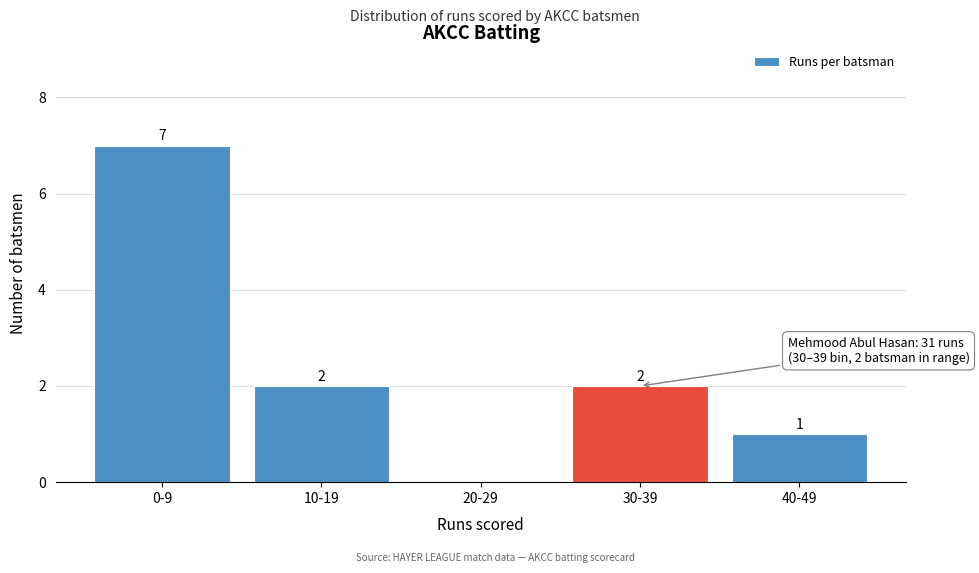

Reading left to right, what are all the values shown in this chart?

0-9=7	10-19=2	20-29=0	30-39=2	40-49=1